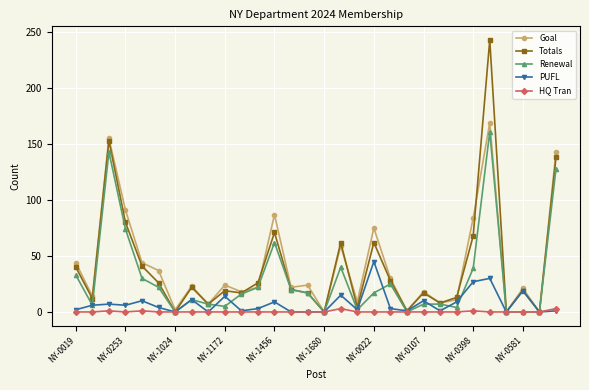

How many data points in Renewal are less than 17?

15